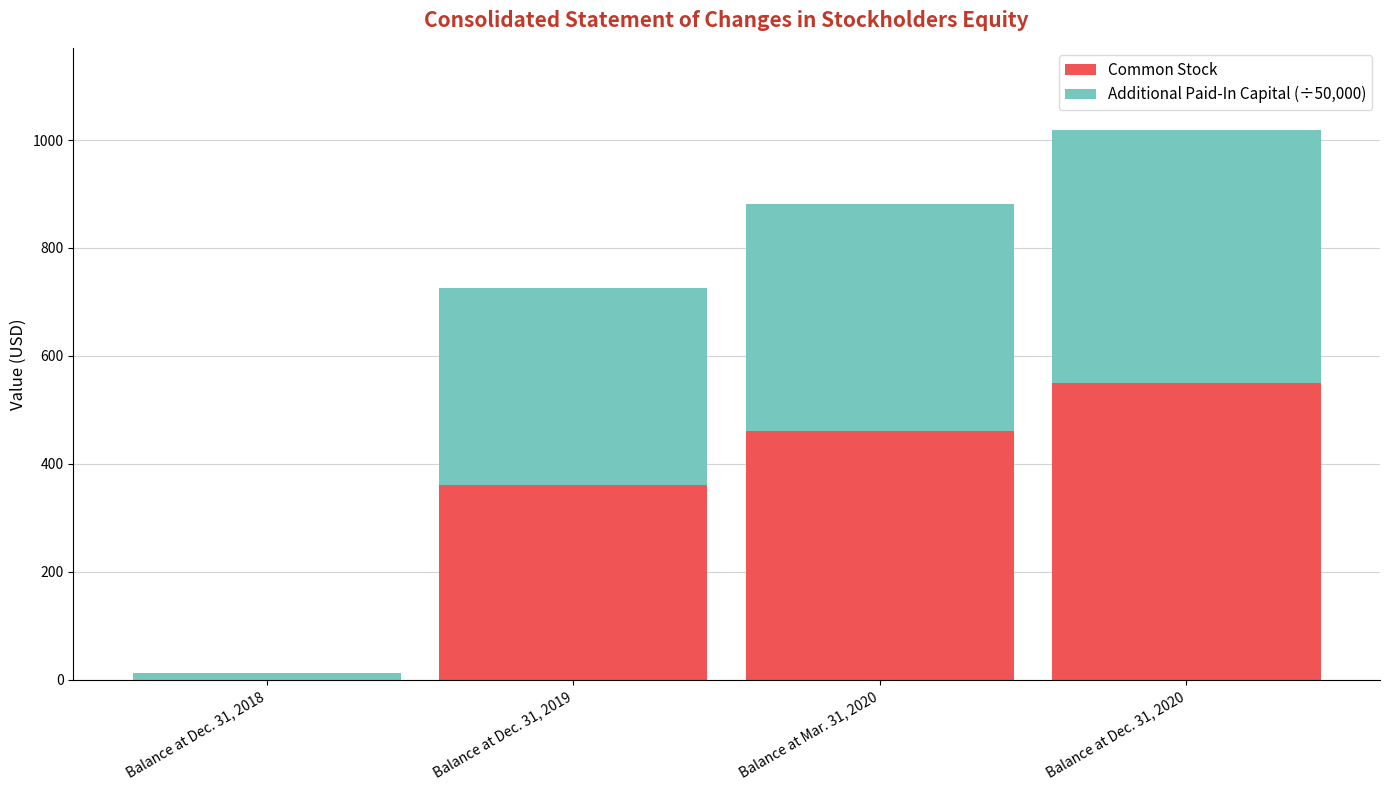

The Common Stock series shows 108.3 at Balance at Mar. 31, 2020. True or false?

False